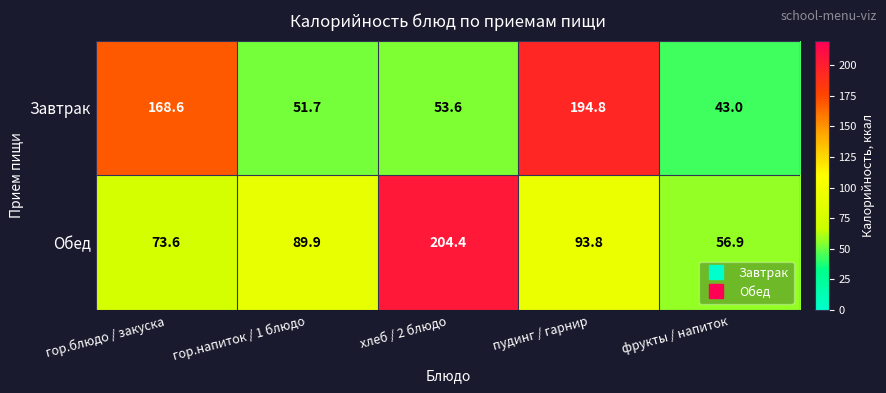

Reading right to left, what are all the values shown in this chart?

Завтрак: 43.0	194.8	53.6	51.7	168.6
Обед: 56.9	93.8	204.4	89.9	73.6